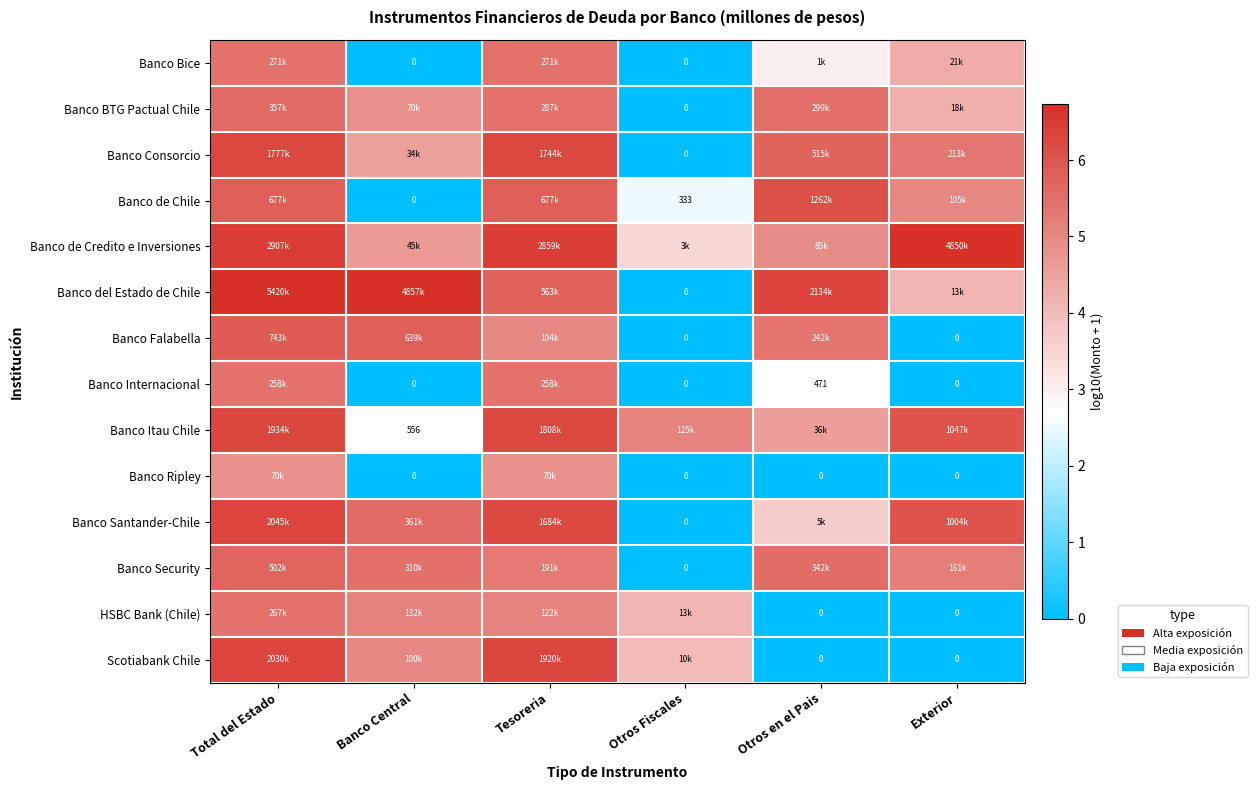

What is the total value across all series at Exterior?

47.0